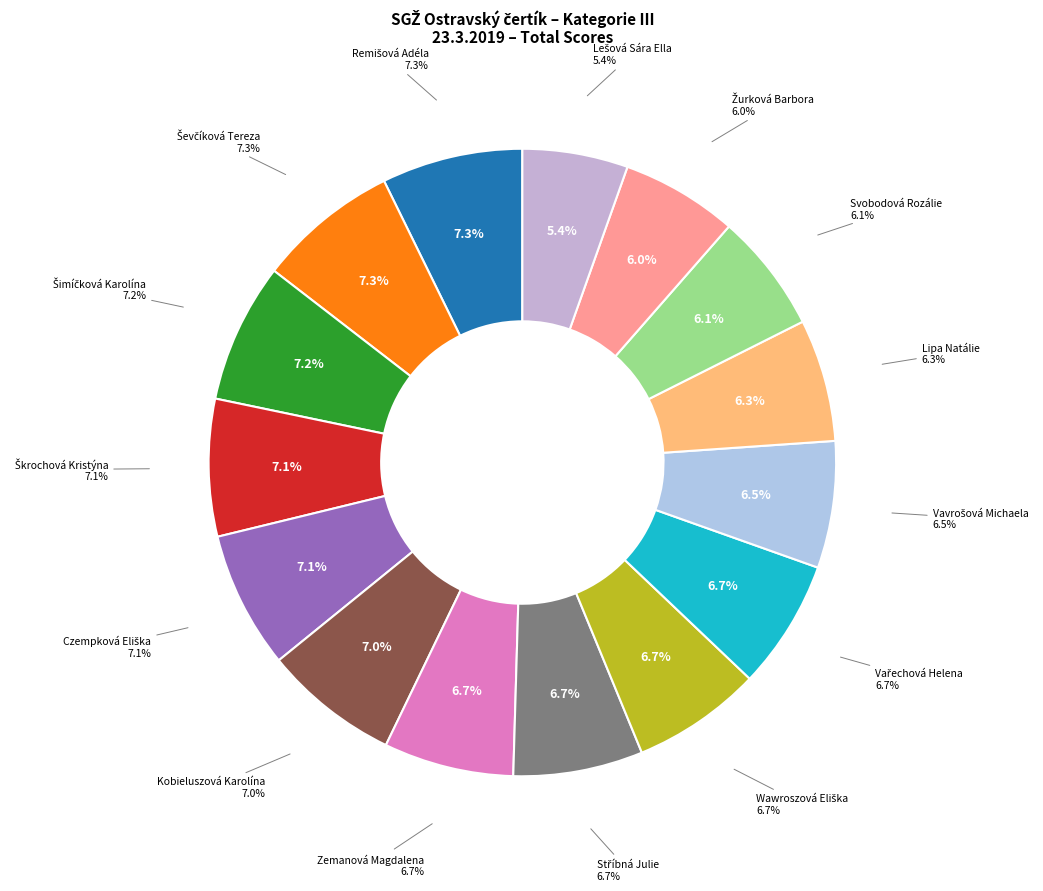

Count the number of slices in the pie.

15